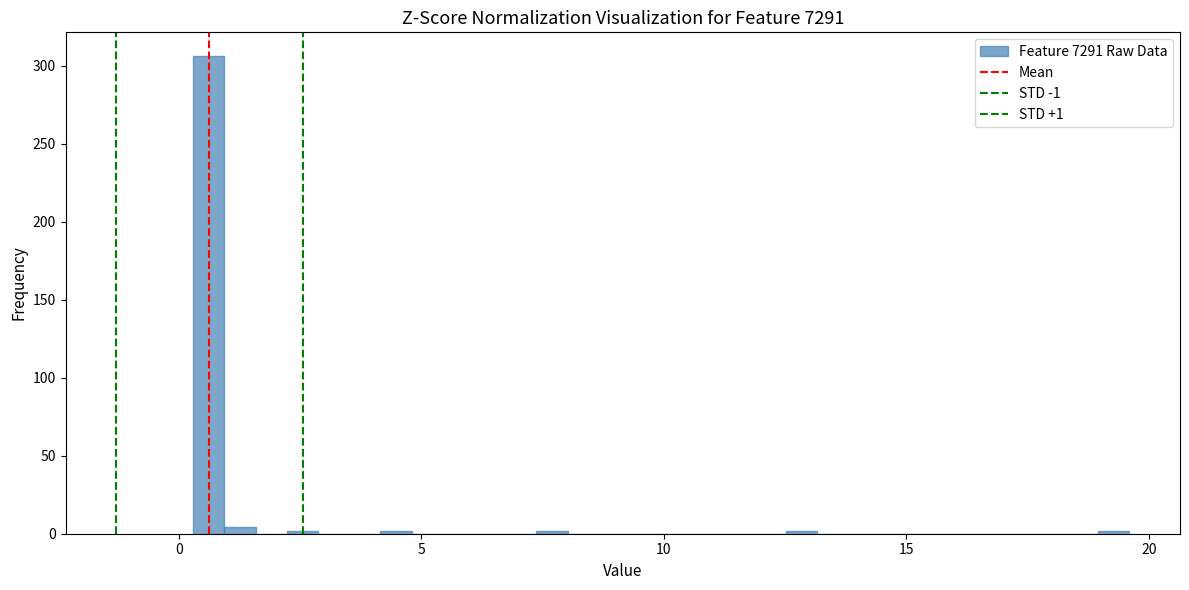

Around what value on the x-axis is the tallest bar? Give the approximate position of its centre, as read against the axis.

0.5